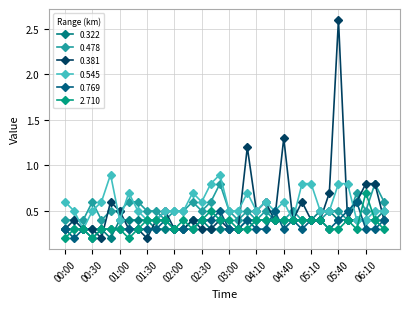

In 0.478, how many points are higher than both neighbors (excluding endpoints)?

8